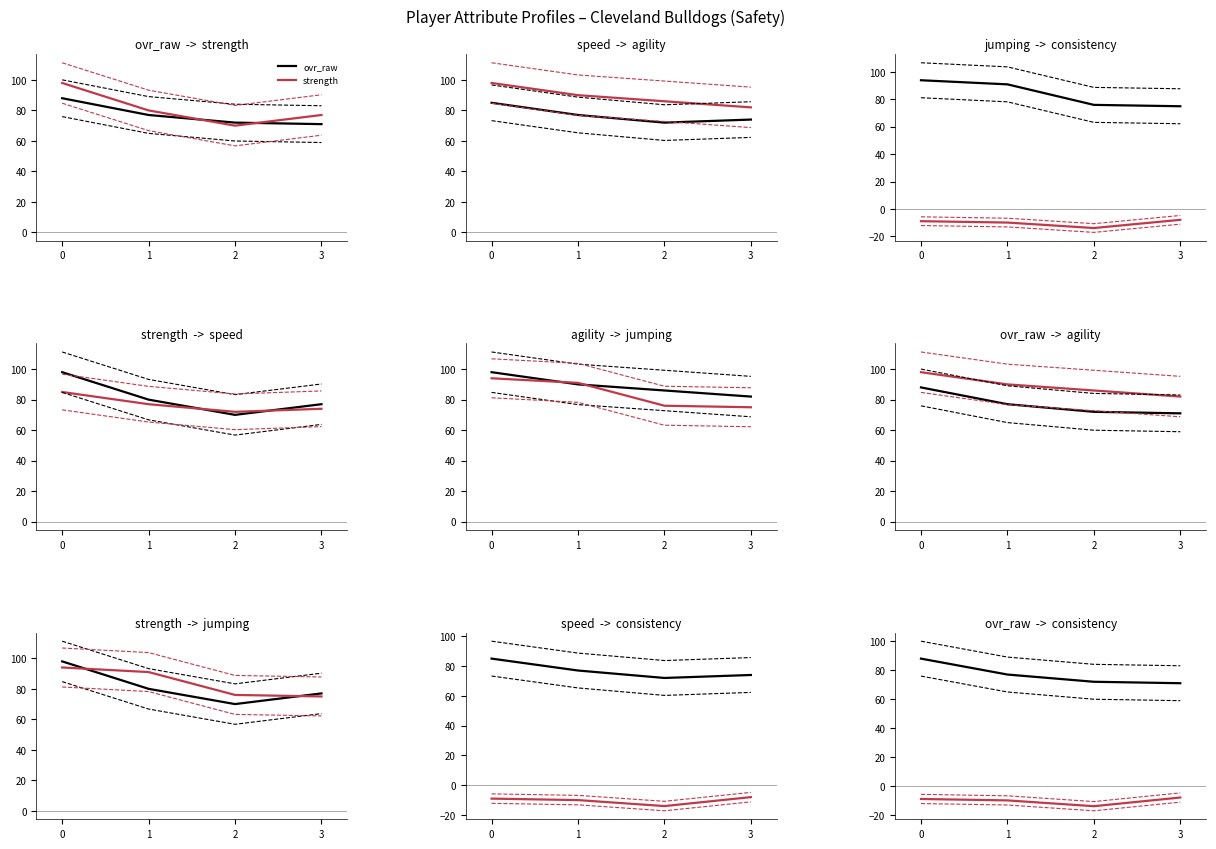

What is the difference between the second highest and second lowest values in the agility series?

4